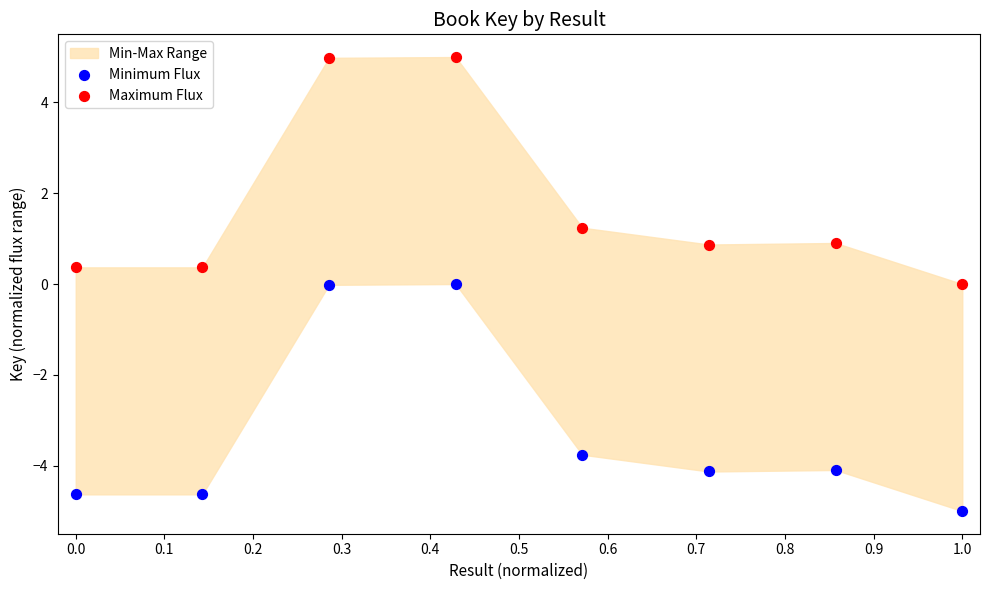

Which series contains the highest Y value?

Maximum Flux